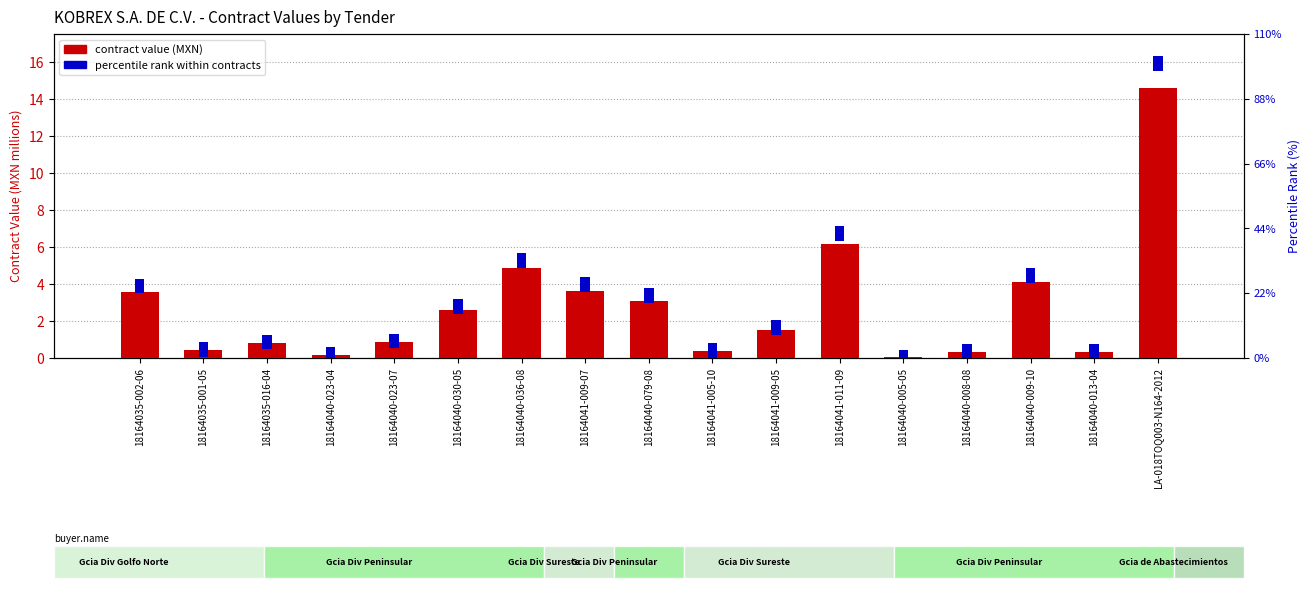

What is the total value across all series at 18164040-023-04?

0.9